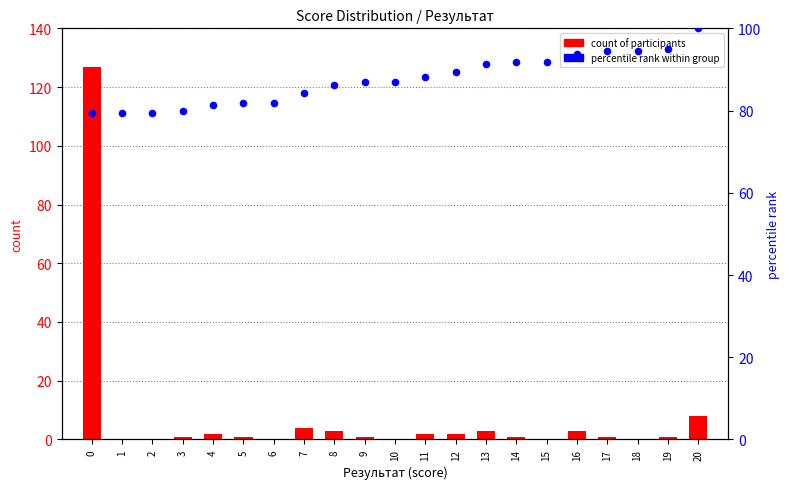

Is the value of percentile rank within group at 6 greater than the value of count of participants at 17?

Yes